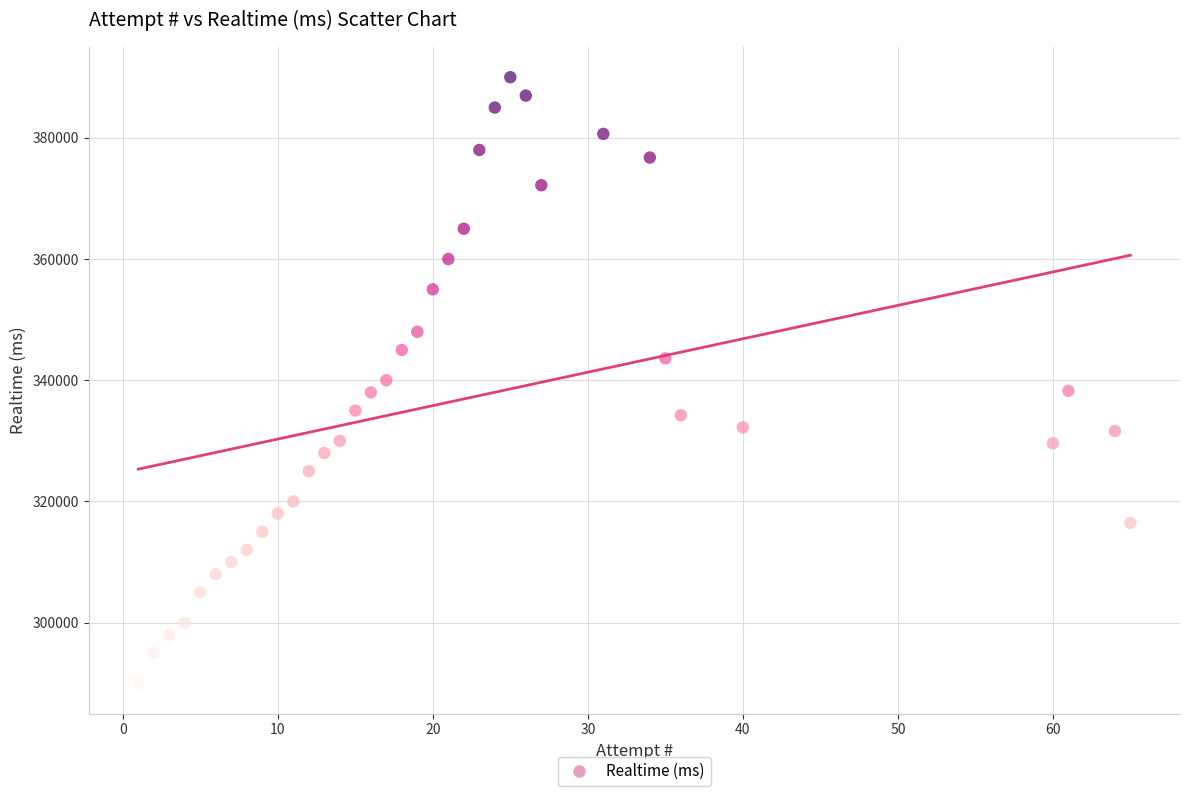

What is the range of X values (max minus min)?

64